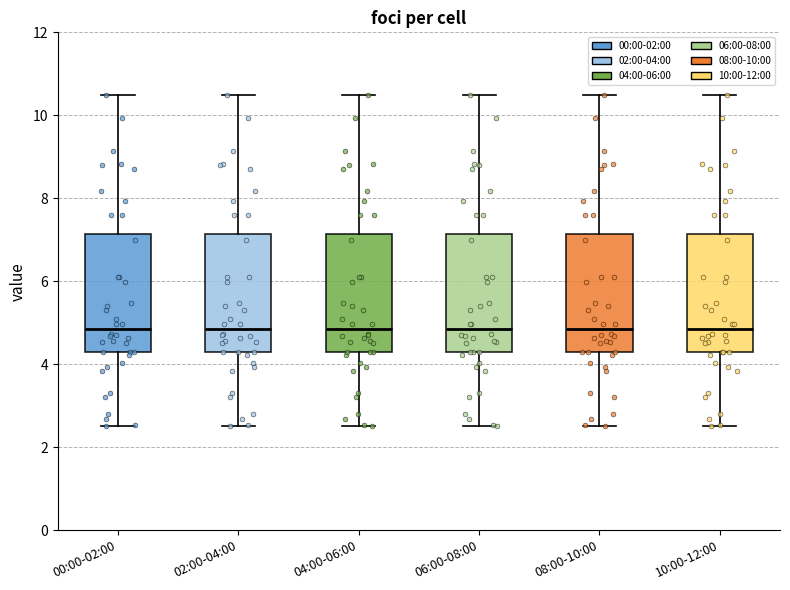

Reading left to right, read every box against the y-axis: the position of its median line, the range the box covers, and the ends of its whiskers. The values are not printed on the chart, so give them approximately, as read against the axis.

00:00-02:00: median 4.8, box 4.2 to 7.2, whiskers 2.6 to 10.6
02:00-04:00: median 4.8, box 4.2 to 7.2, whiskers 2.6 to 10.6
04:00-06:00: median 4.8, box 4.2 to 7.2, whiskers 2.6 to 10.6
06:00-08:00: median 4.8, box 4.2 to 7.2, whiskers 2.6 to 10.6
08:00-10:00: median 4.8, box 4.2 to 7.2, whiskers 2.6 to 10.6
10:00-12:00: median 4.8, box 4.2 to 7.2, whiskers 2.6 to 10.6